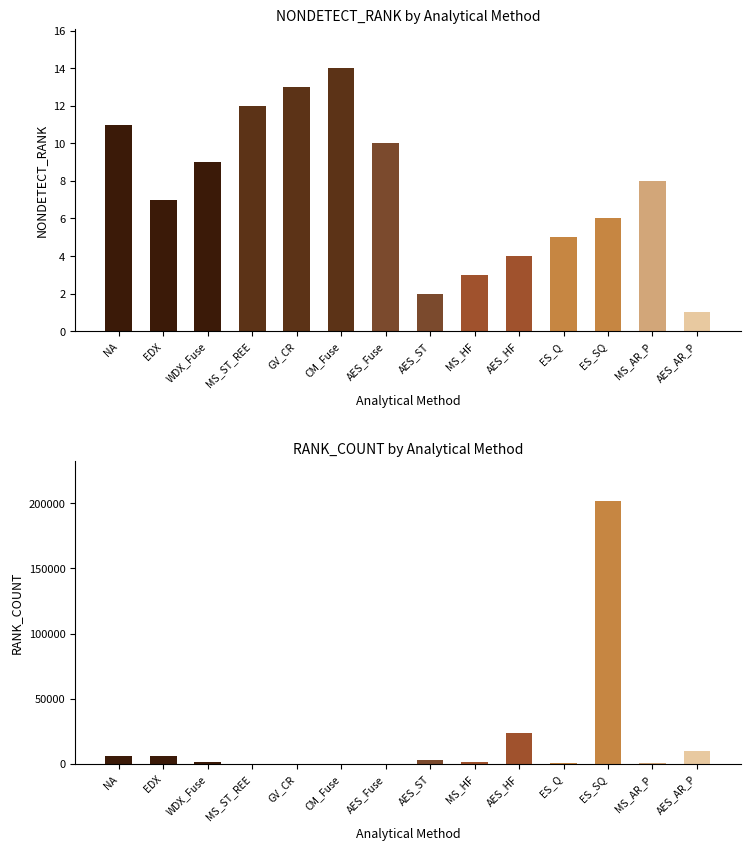

What is the greatest value displayed?

201922